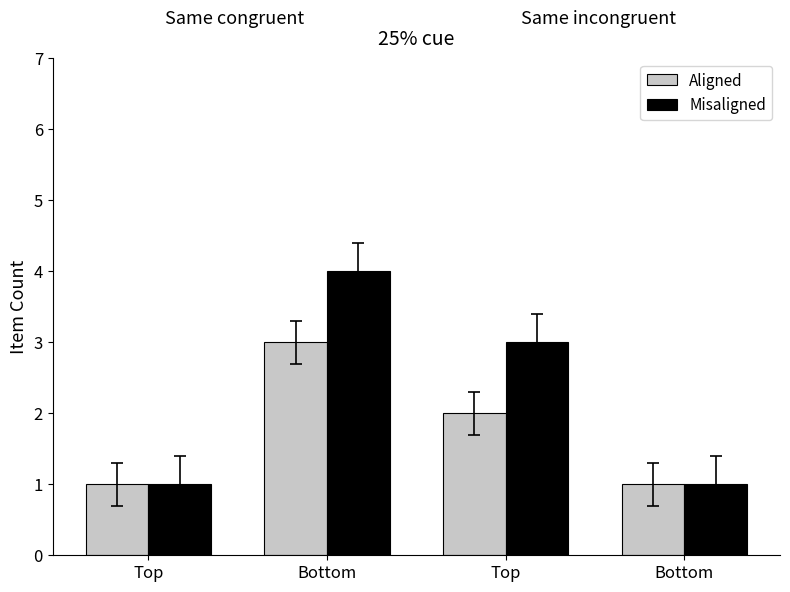

Count the number of categories in the chart.

4